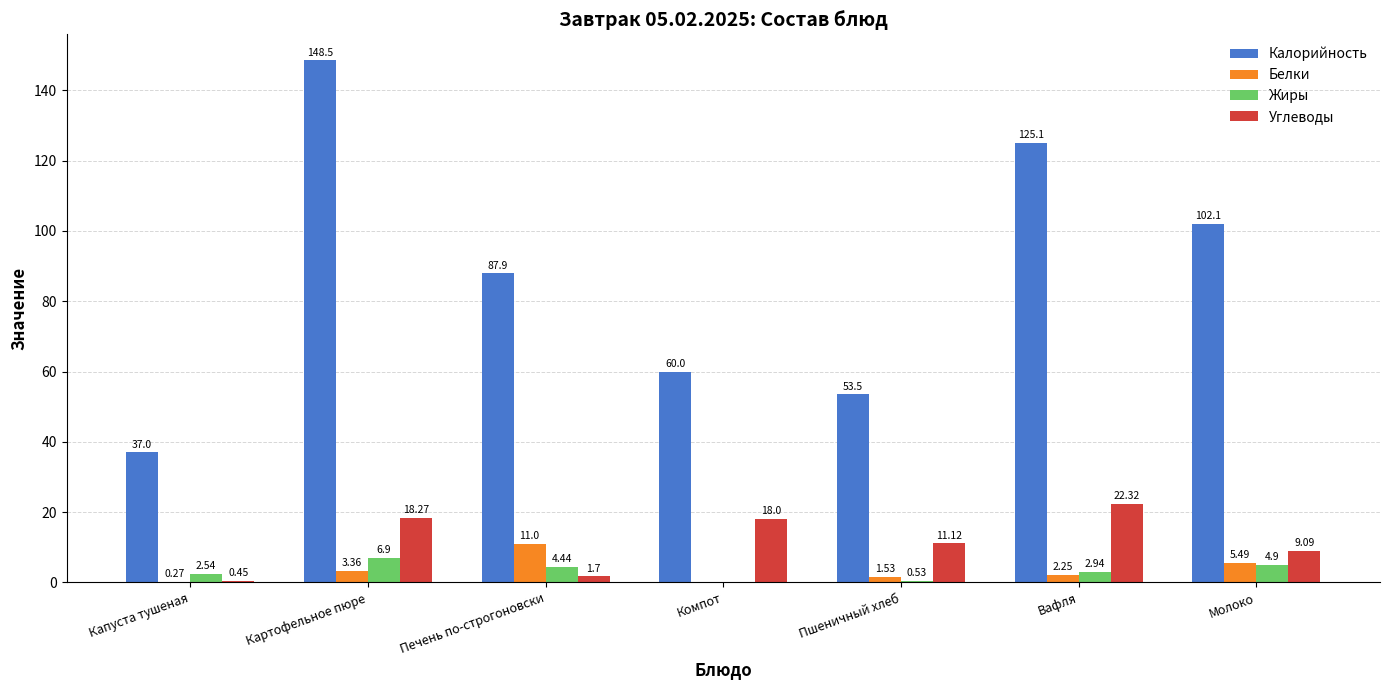

What is the sum of all Белки values?

23.9